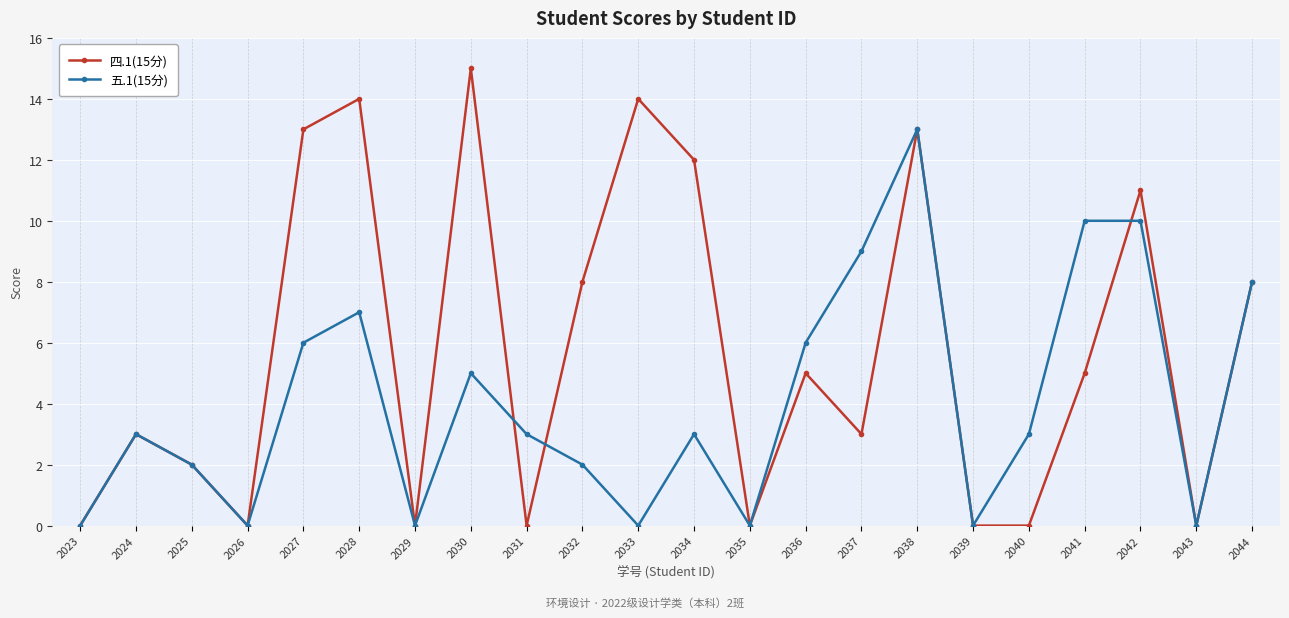

What is the sum of the 五.1(15分) values at 2038 and 2028?

20